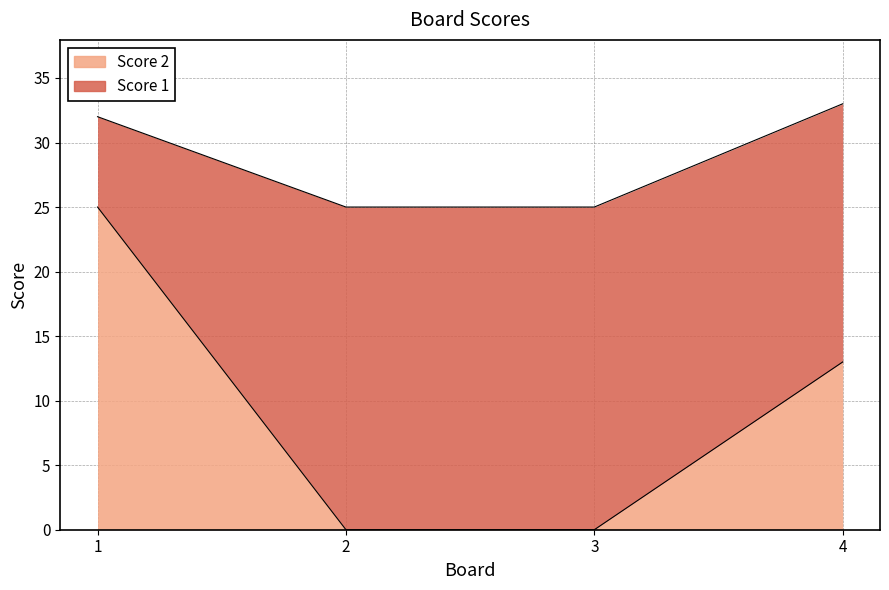

What is the change in value from 1 to 4?

-12